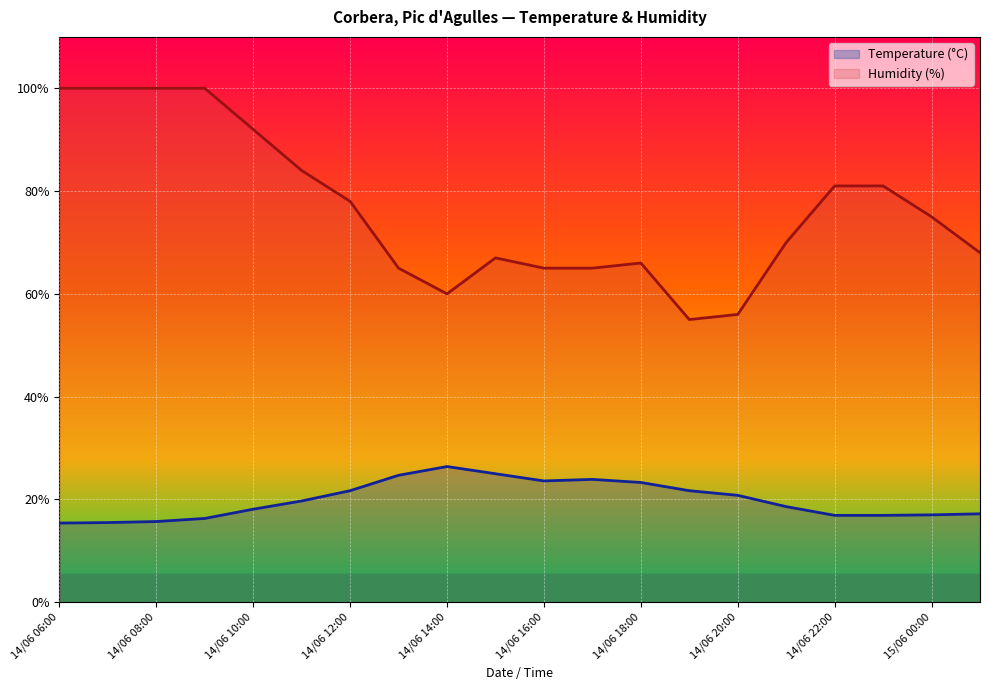

True or false: Humidity (%) has more than 1 points higher than both neighbors.

True